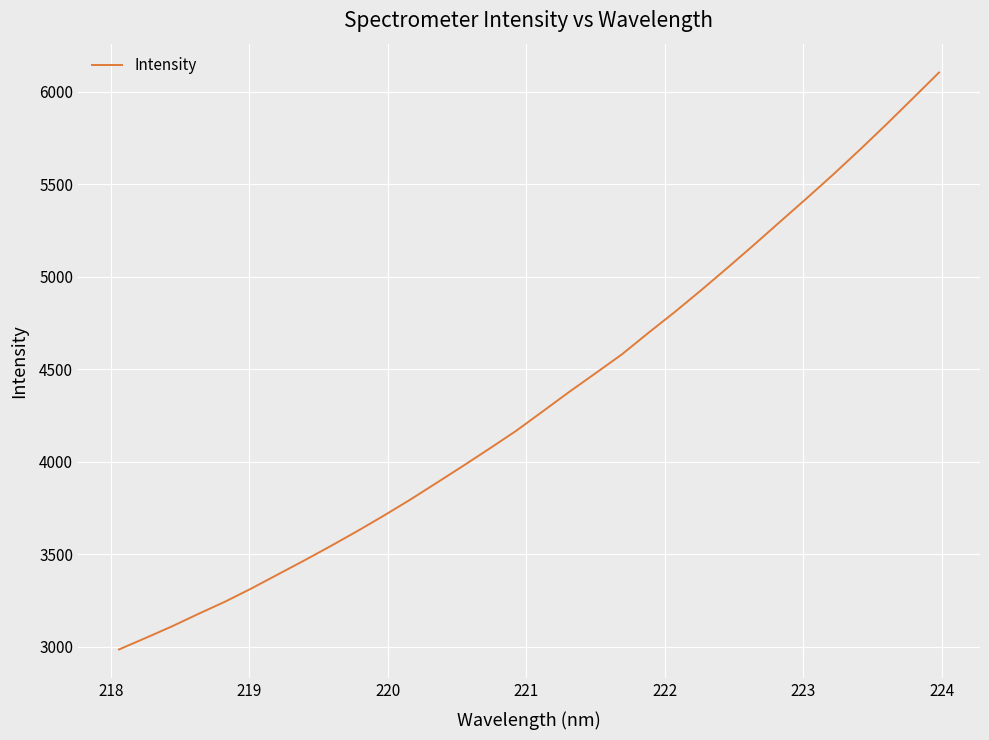

Reading left to right, extract all data points from this chart.

2984.1	3045.9	3109.0	3176.6	3242.1	3313.9	3389.8	3465.7	3543.7	3624.1	3707.6	3794.3	3885.3	3977.0	4070.7	4166.1	4270.7	4375.9	4477.3	4579.7	4695.8	4808.8	4927.1	5048.6	5172.6	5299.0	5425.0	5553.3	5686.1	5822.6	5963.0	6104.2